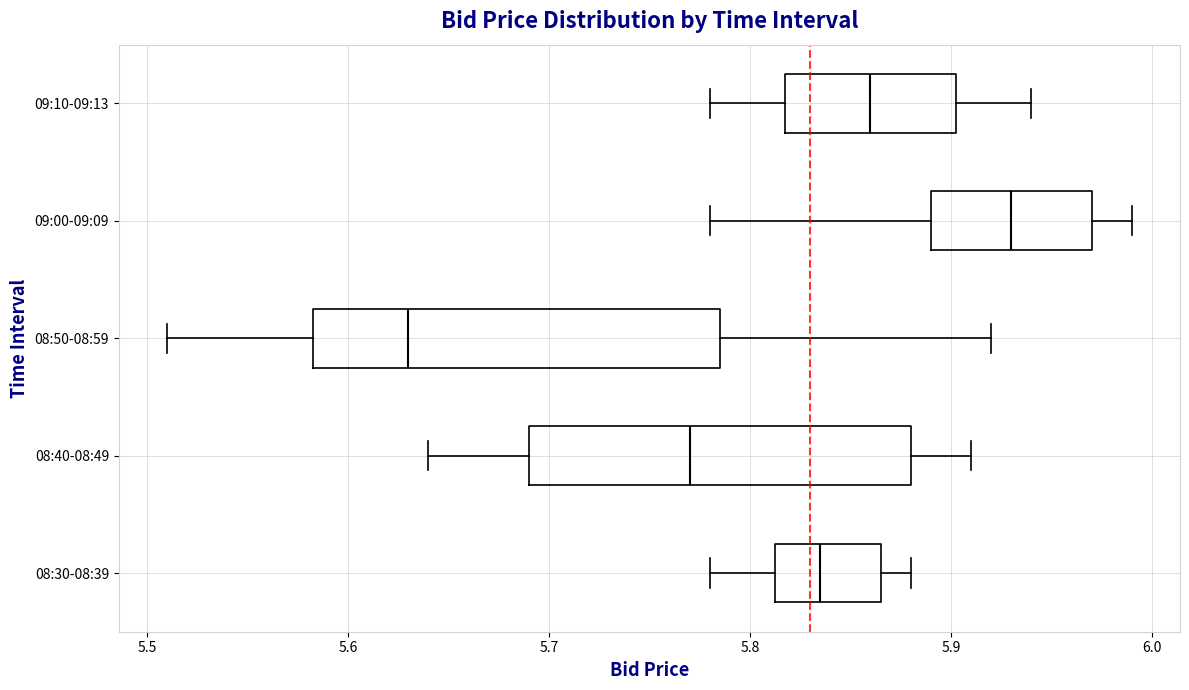

Which box is the widest, from its left edge to its right edge?

08:50-08:59